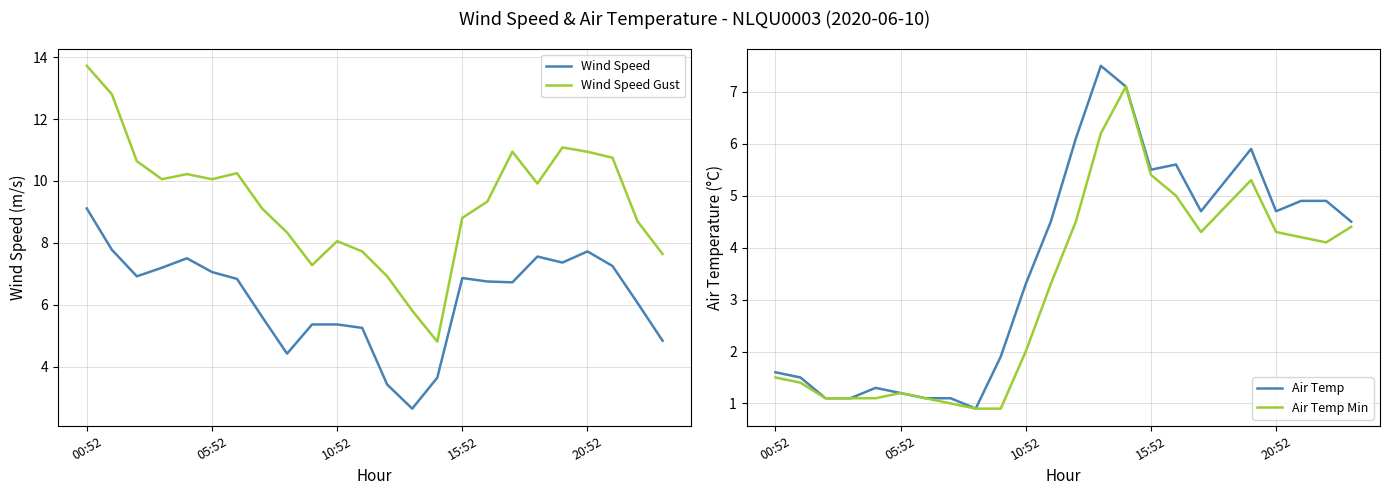

At how many categories does at least one series exceed 3?

24